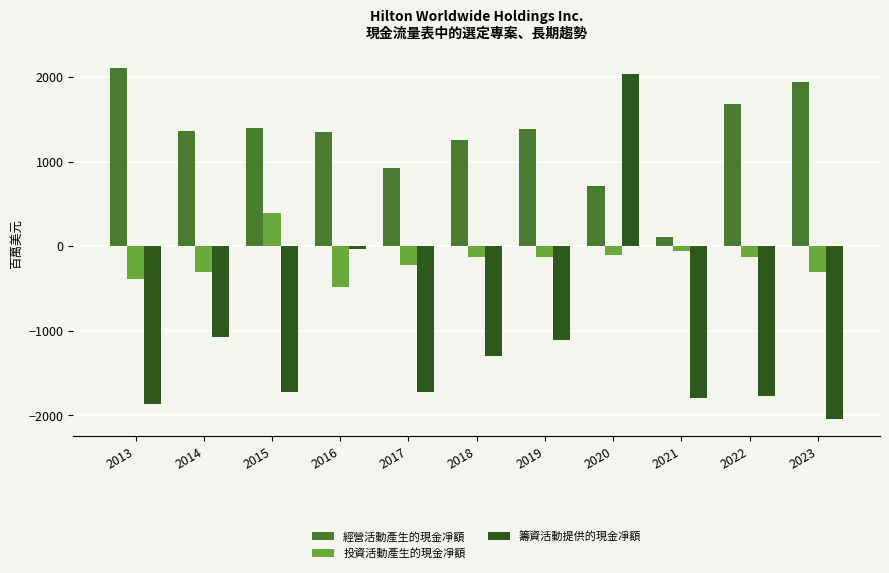

What is the sum of all 經營活動產生的現金凈額 values?

14218